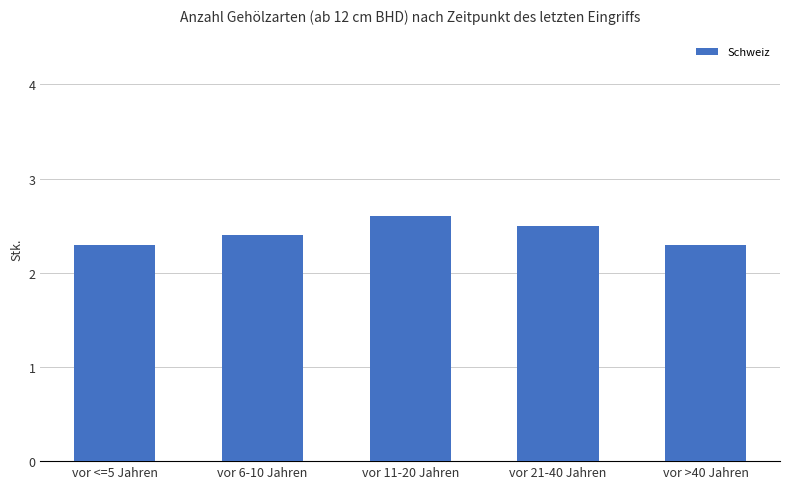

True or false: the data shows 2.5 at vor 21-40 Jahren.

True